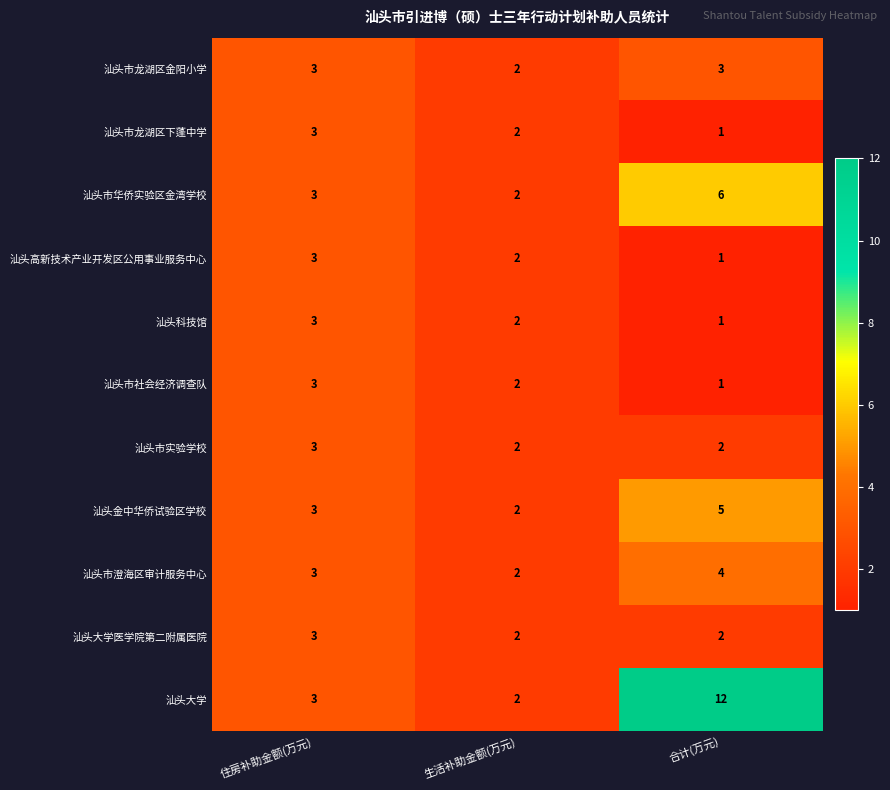

At how many categories does at least one series exceed 7?

1